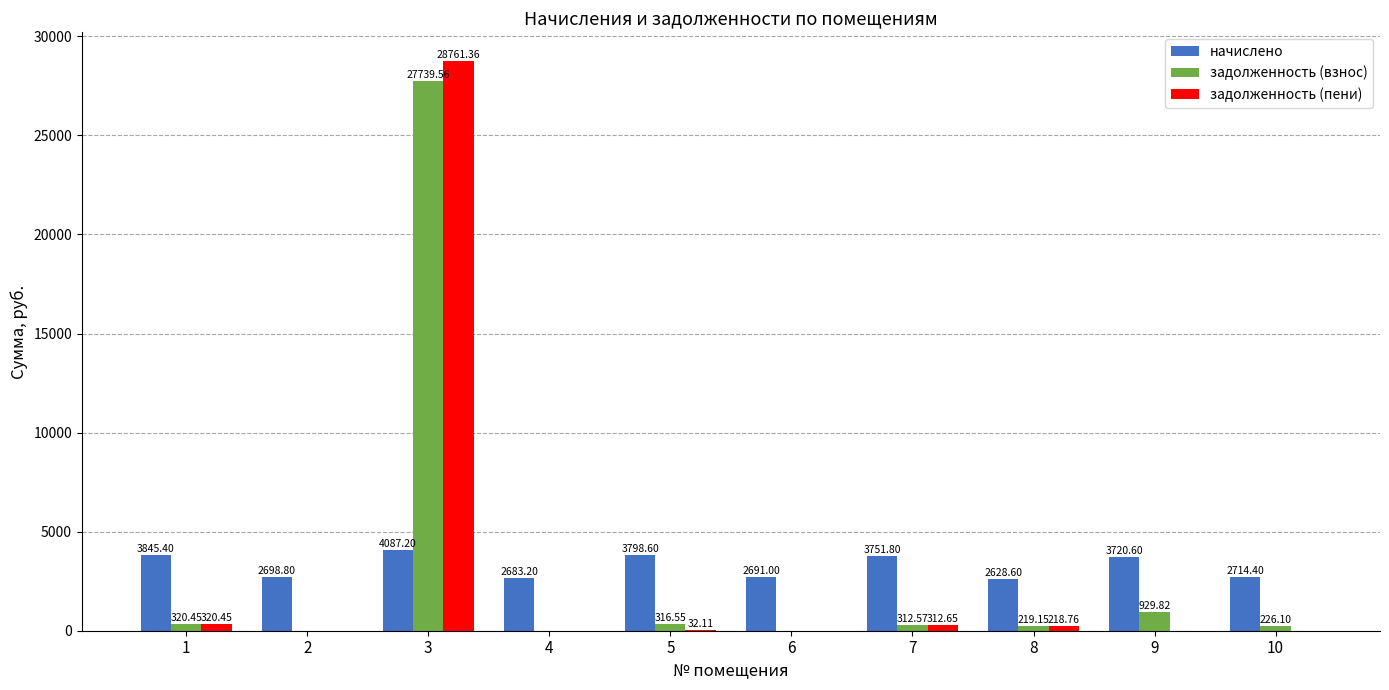

What is the spread (max minus min) of values at 5?

3766.5